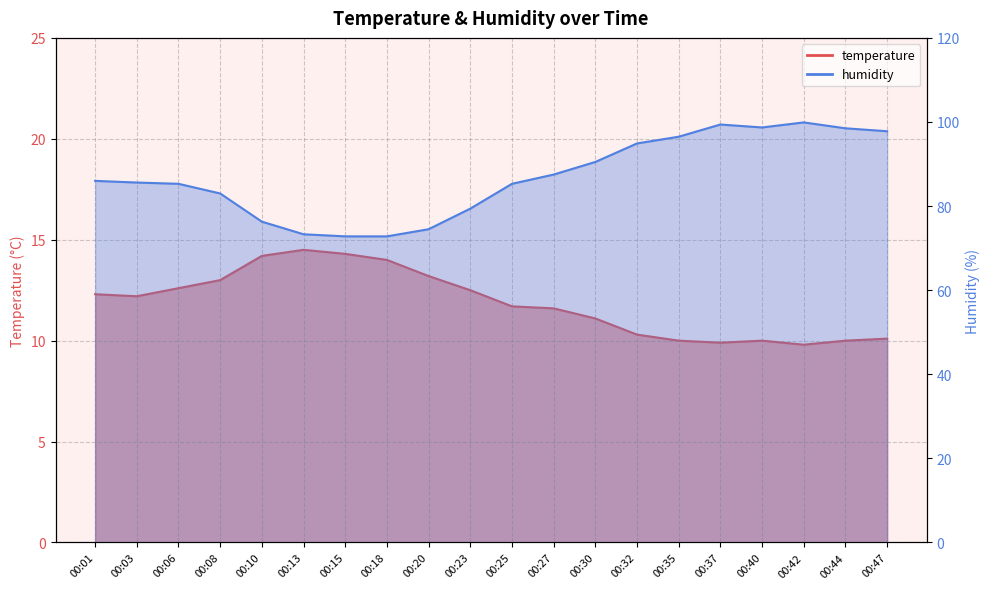

What is the difference between the maximum and minimum values in the humidity series?

27.1